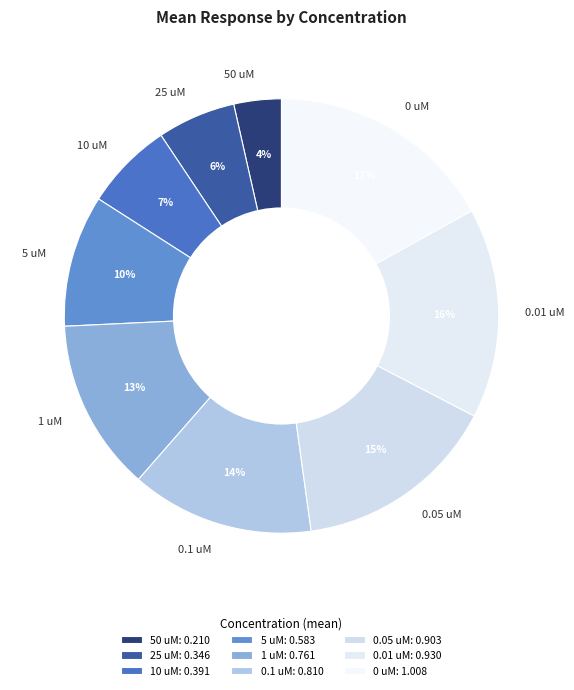

To the nearest percent, what is the difference between the largest and smallest slice percentages?

13%